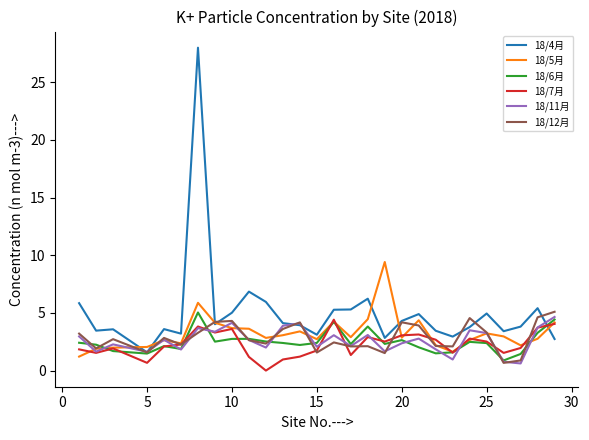

What is the maximum value for 18/4月?

28.0